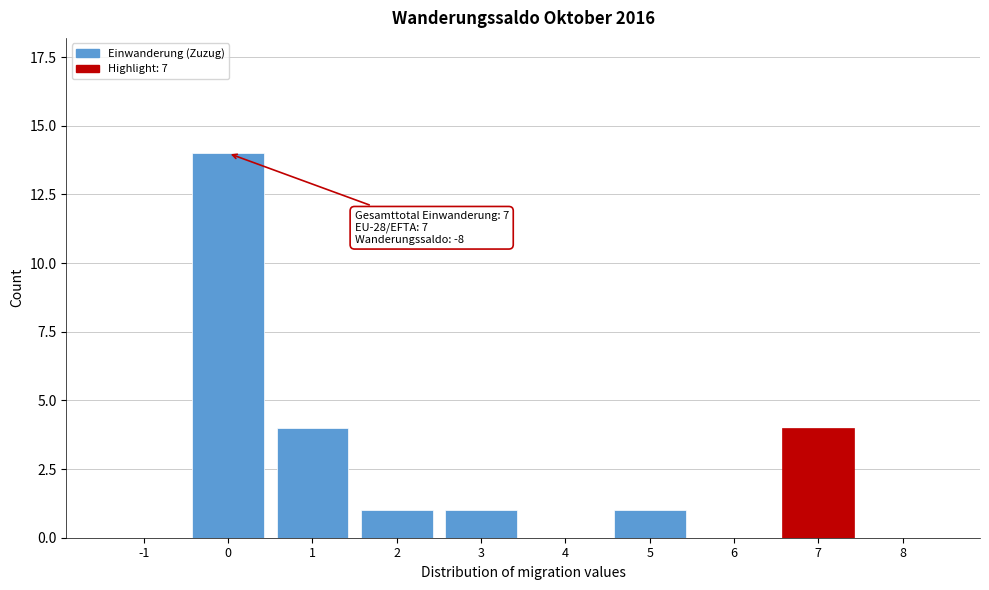

Reading left to right, list all the values displayed in this chart.

-1=0	0=14	1=4	2=1	3=1	4=0	5=1	6=0	7=4	8=0